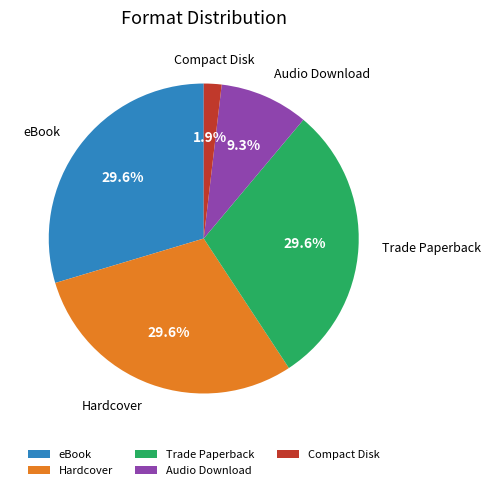

Do Audio Download and eBook together represent more than half of the pie?

No